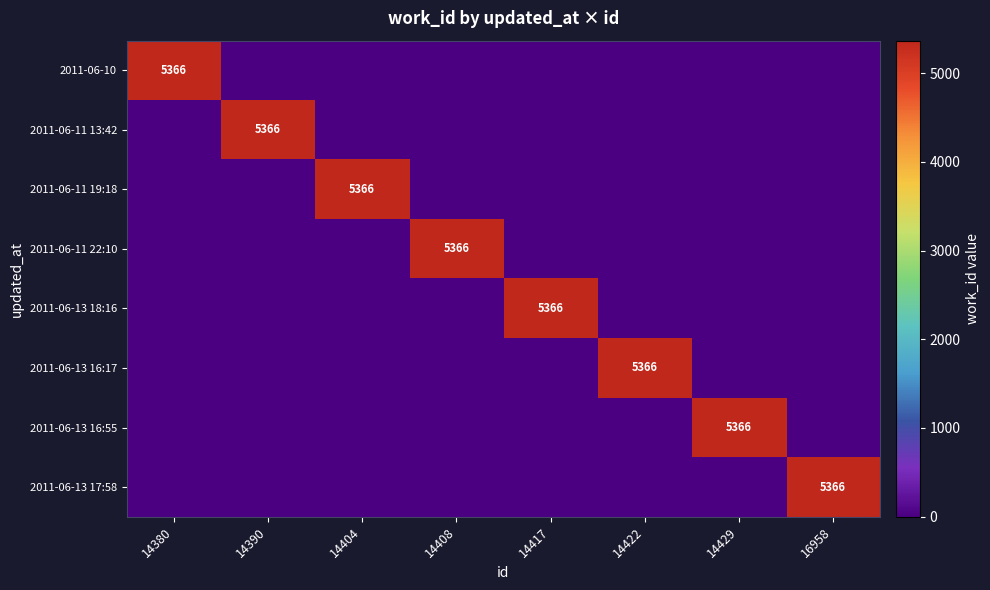

True or false: 2011-06-11 13:42 has a value of 5366 at 14390.

True